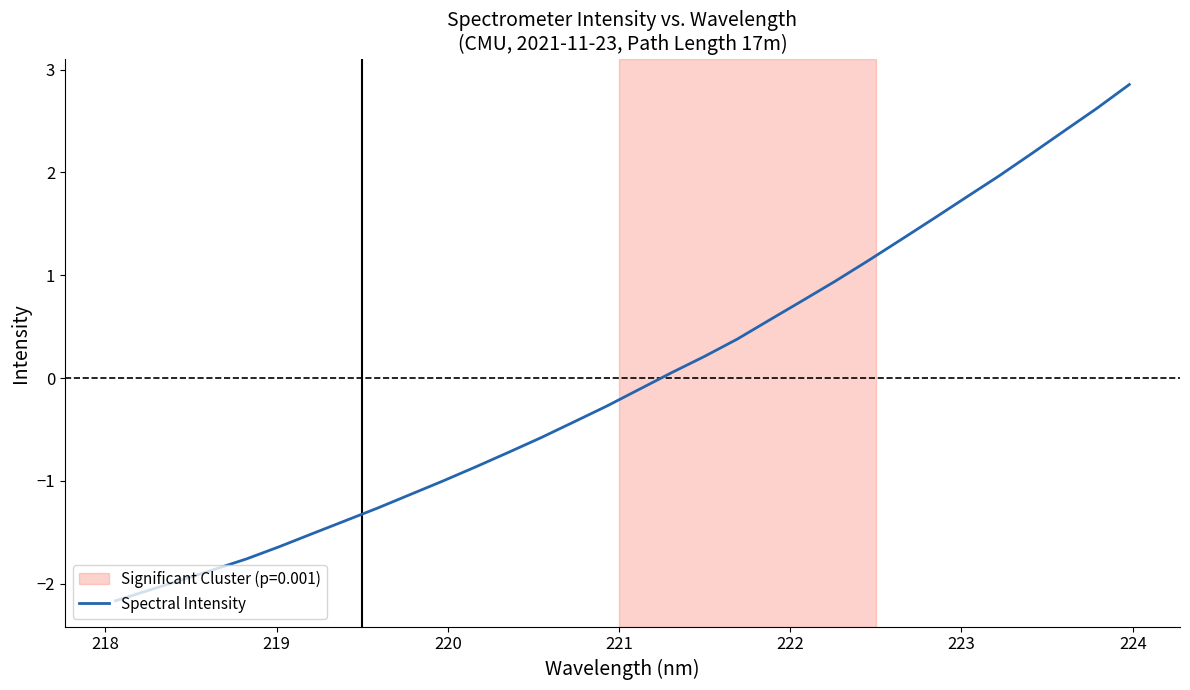

What is the maximum value shown in the chart?

2.9